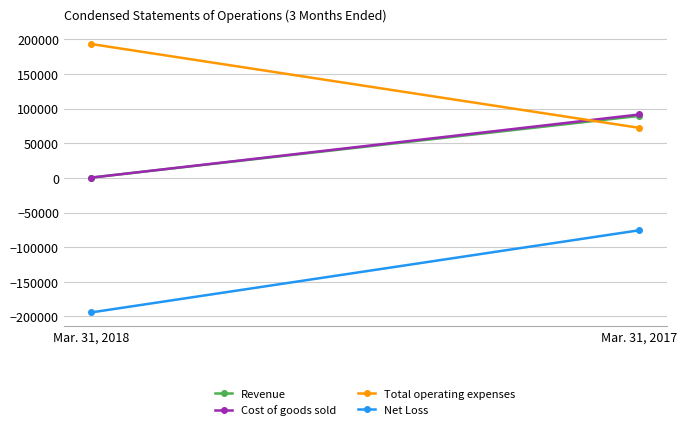

At how many categories does at least one series exceed -190735?

2